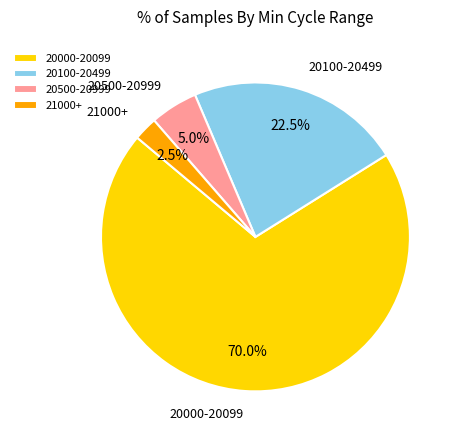

Which has a higher value, 20000-20099 or 21000+?

20000-20099